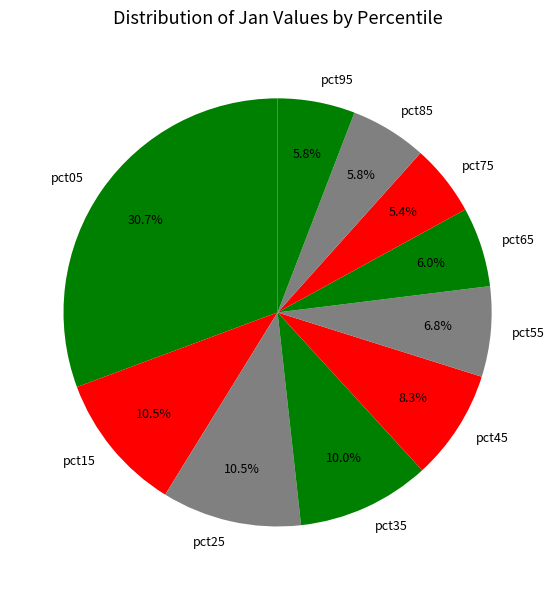

Between pct95 and pct35, which is larger?

pct35